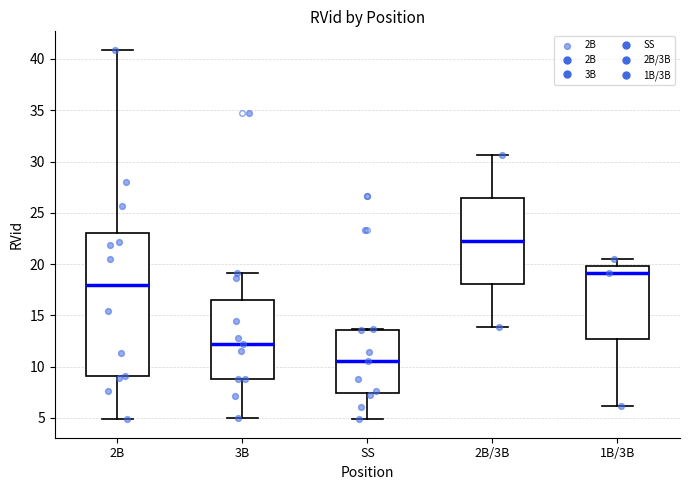

Comparing the boxes themselves (not the whiskers), which one is the tallest?

2B